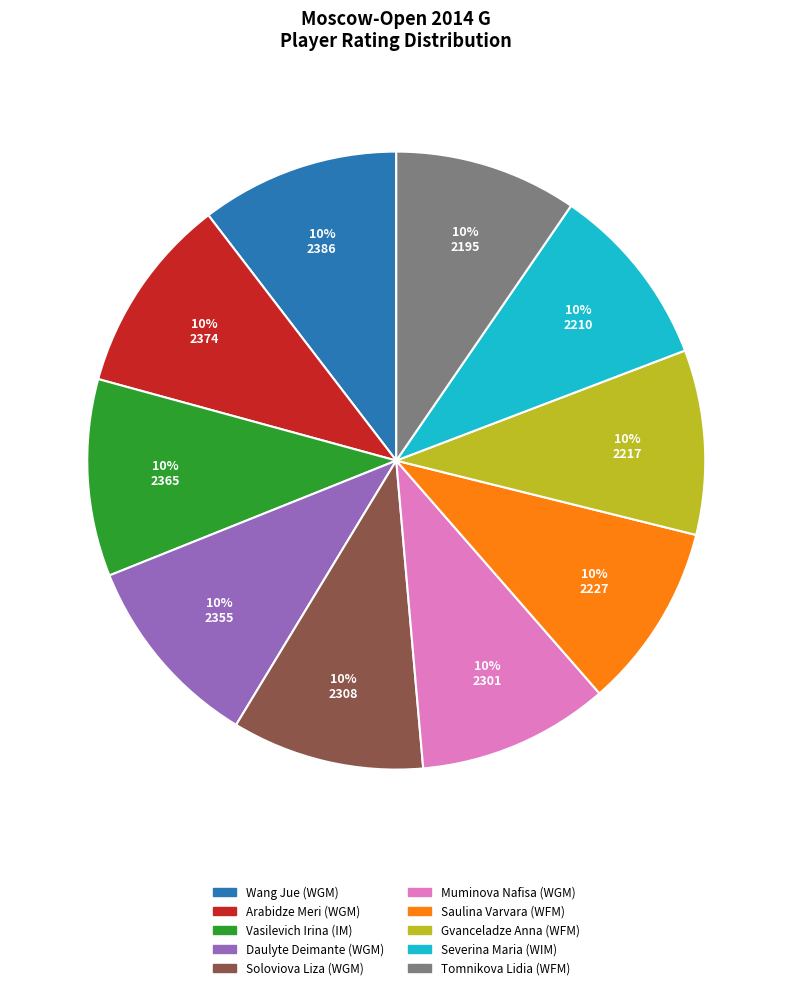

To the nearest percent, what is the combined percentage of Soloviova Liza (WGM) and Saulina Varvara (WFM)?

20%